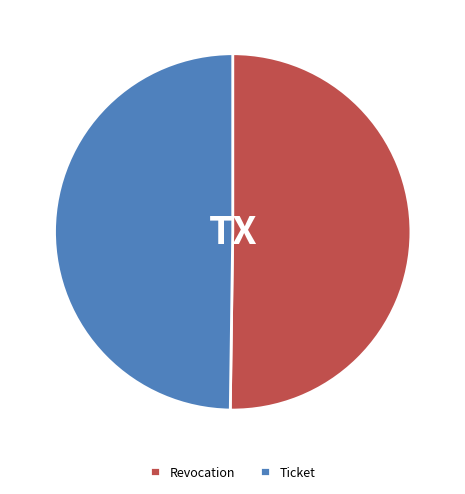

Approximately how many times larger is the value at Ticket compared to Revocation?

1.0